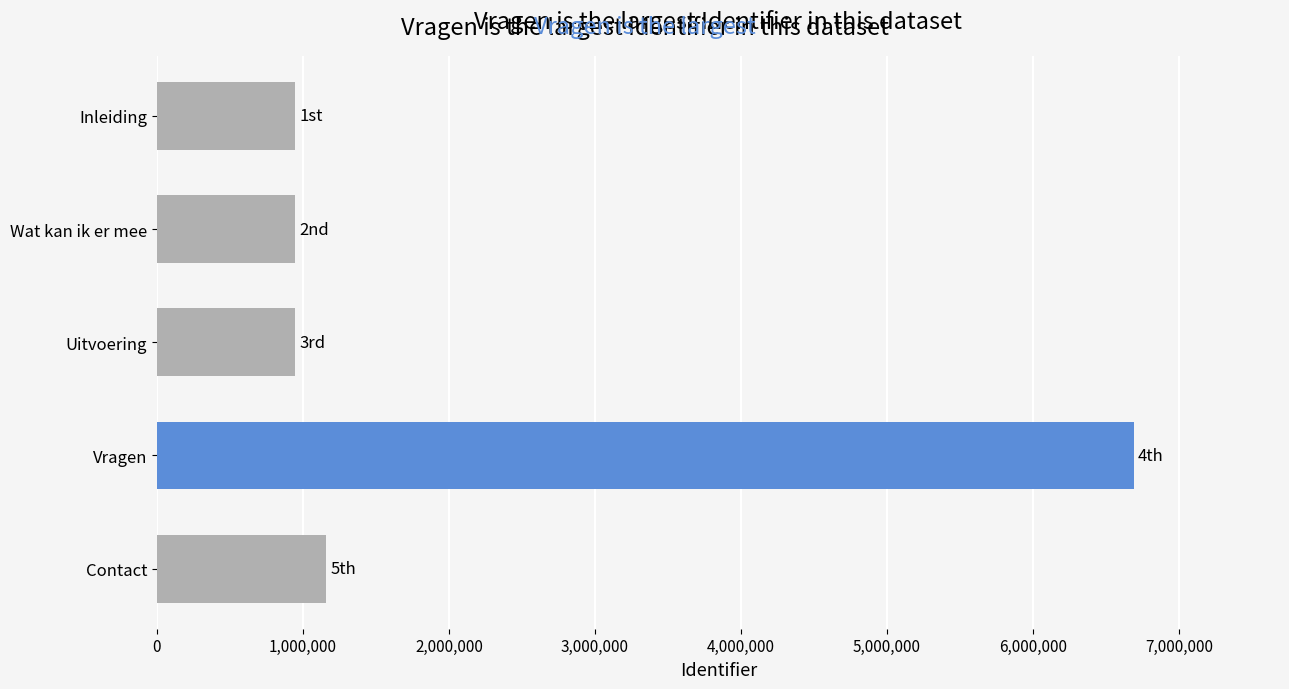

At which label is the value closest to 3817738?

Contact